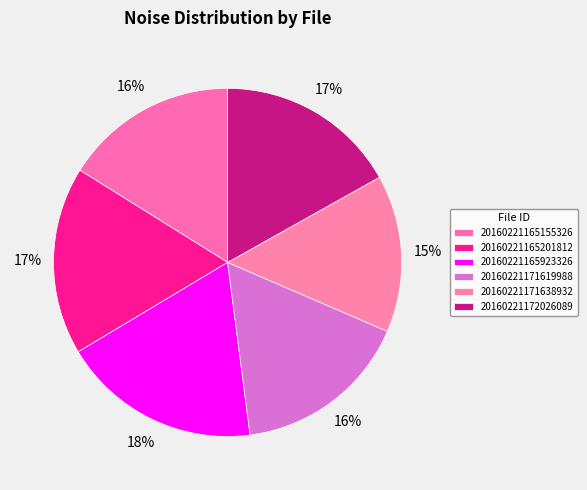

Which category has the smallest portion of the pie?

20160221171638932